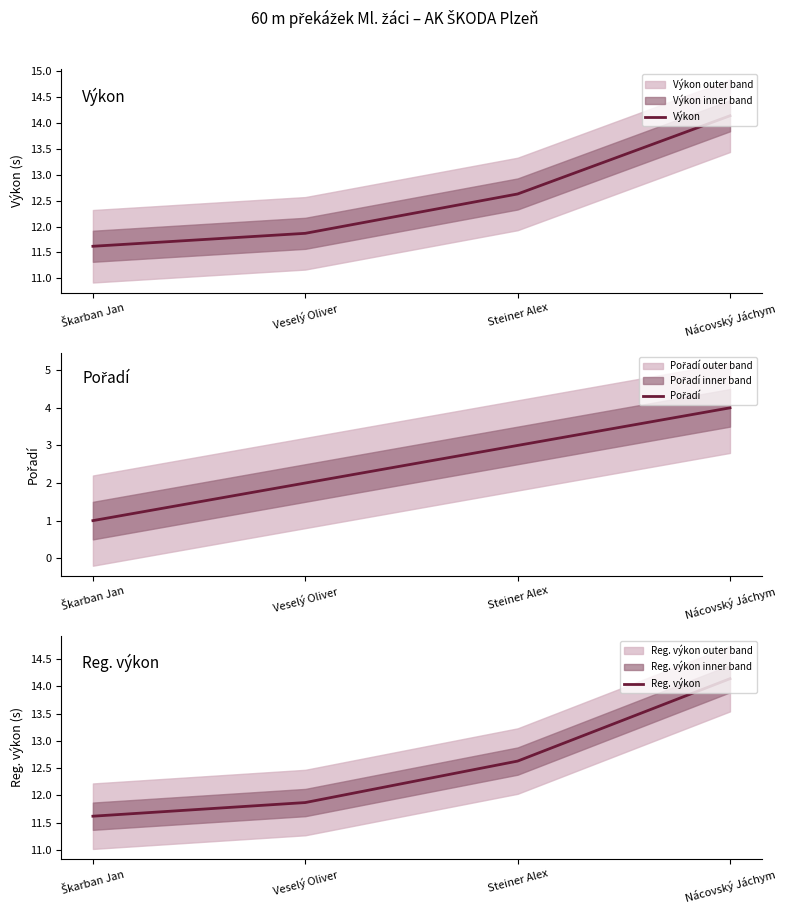

At which category is the sum across all series the highest?

Nácovský Jáchym